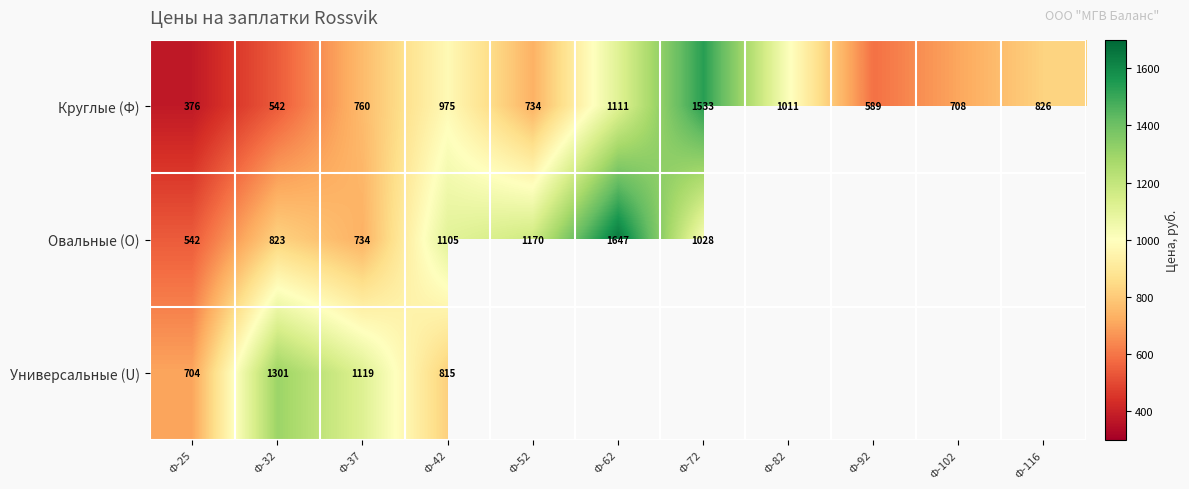

At which category is the sum across all series the highest?

Ф-42